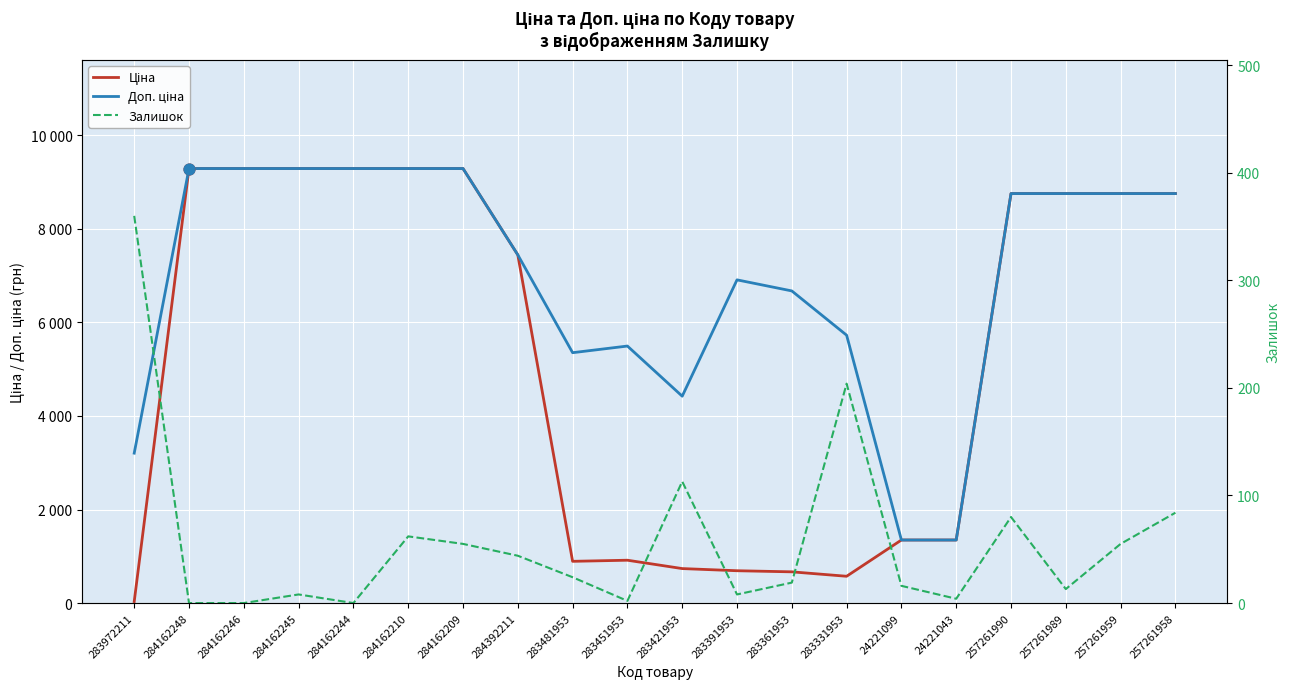

At how many categories does at least one series exceed 6705?

12